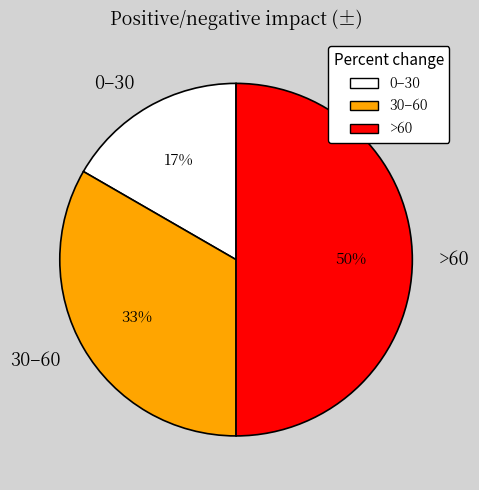

What is the smallest slice in the pie chart?

0–30